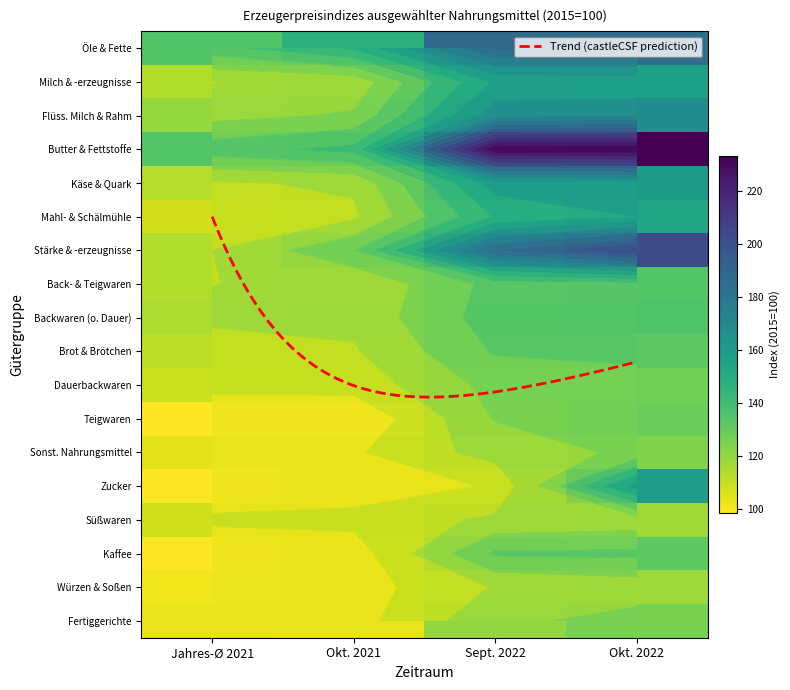

What is the difference between the highest and lowest values at Okt. 2022?

115.6